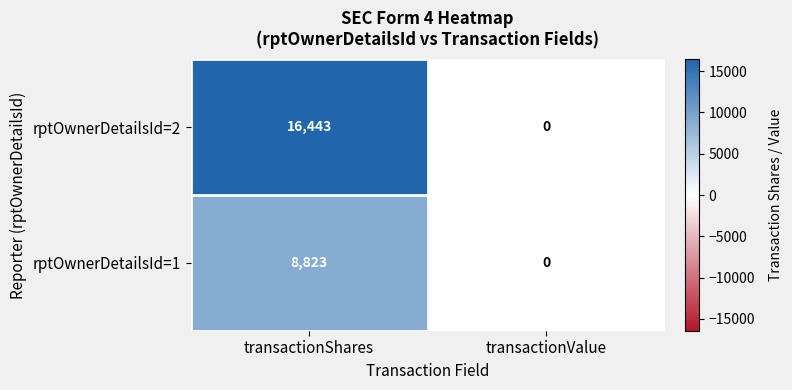

Which label corresponds to the smallest value in the chart?

transactionValue